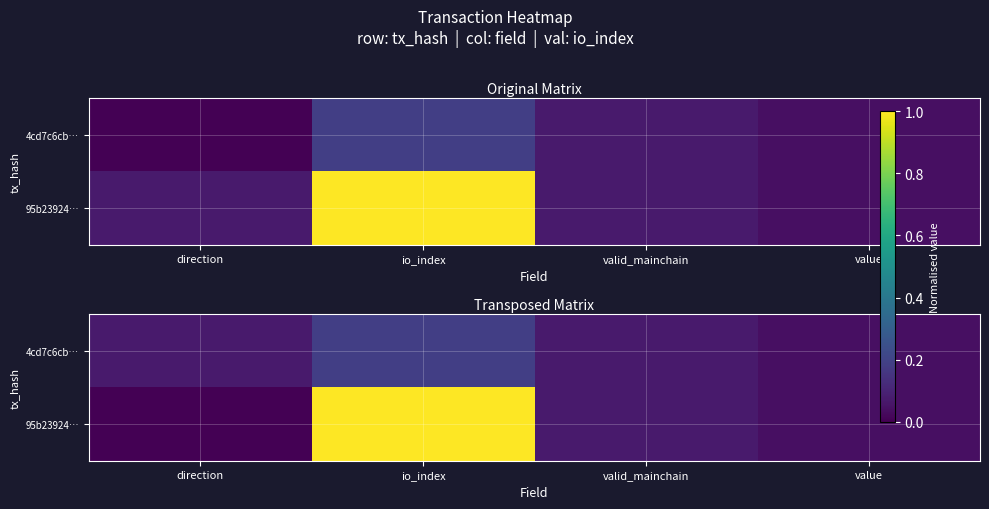

At value, list the series in order from largest to smallest.

4cd7c6cb…, 95b23924…